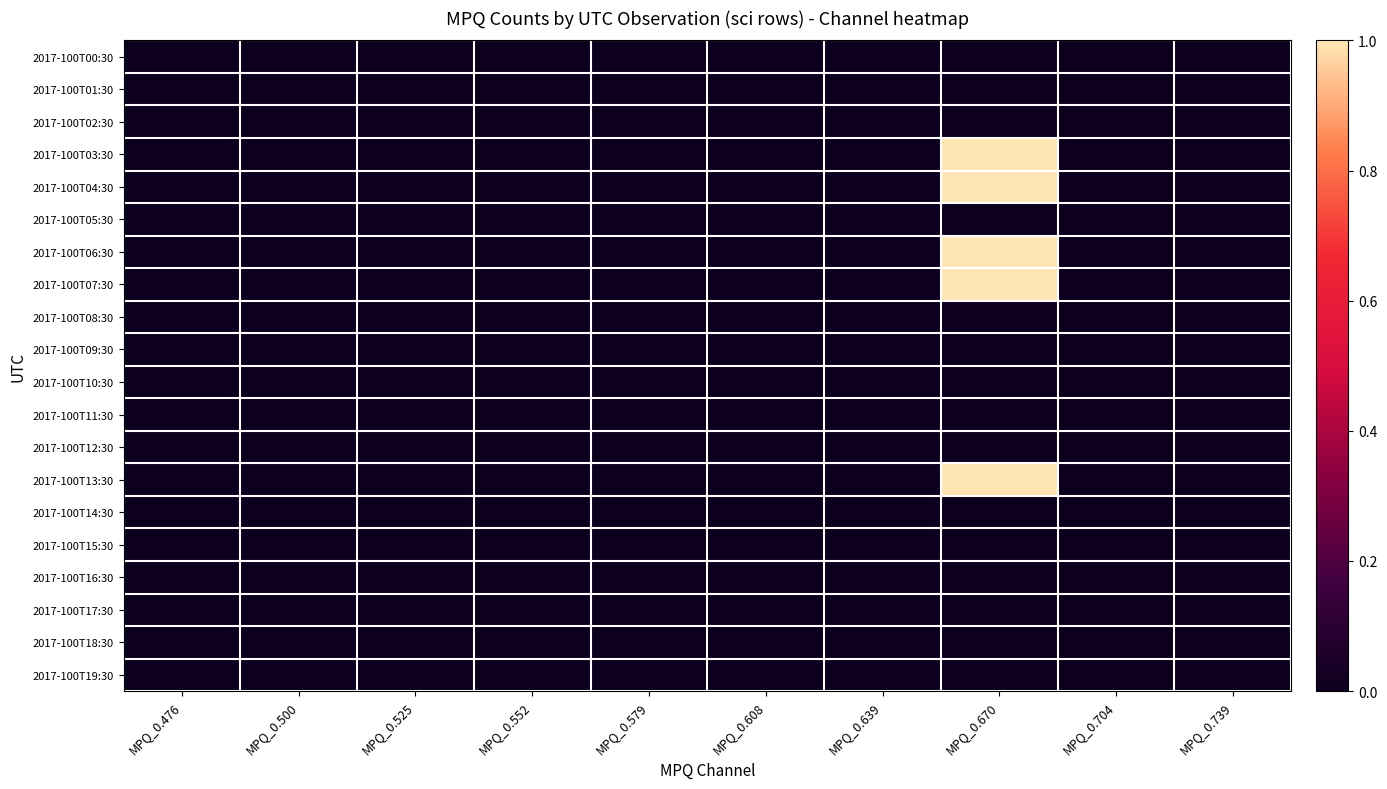

Reading left to right, extract all data points from this chart.

2017-100T00:30: MPQ_0.476=0	MPQ_0.500=0	MPQ_0.525=0	MPQ_0.552=0	MPQ_0.579=0	MPQ_0.608=0	MPQ_0.639=0	MPQ_0.670=0	MPQ_0.704=0	MPQ_0.739=0
2017-100T01:30: MPQ_0.476=0	MPQ_0.500=0	MPQ_0.525=0	MPQ_0.552=0	MPQ_0.579=0	MPQ_0.608=0	MPQ_0.639=0	MPQ_0.670=0	MPQ_0.704=0	MPQ_0.739=0
2017-100T02:30: MPQ_0.476=0	MPQ_0.500=0	MPQ_0.525=0	MPQ_0.552=0	MPQ_0.579=0	MPQ_0.608=0	MPQ_0.639=0	MPQ_0.670=0	MPQ_0.704=0	MPQ_0.739=0
2017-100T03:30: MPQ_0.476=0	MPQ_0.500=0	MPQ_0.525=0	MPQ_0.552=0	MPQ_0.579=0	MPQ_0.608=0	MPQ_0.639=0	MPQ_0.670=1	MPQ_0.704=0	MPQ_0.739=0
2017-100T04:30: MPQ_0.476=0	MPQ_0.500=0	MPQ_0.525=0	MPQ_0.552=0	MPQ_0.579=0	MPQ_0.608=0	MPQ_0.639=0	MPQ_0.670=1	MPQ_0.704=0	MPQ_0.739=0
2017-100T05:30: MPQ_0.476=0	MPQ_0.500=0	MPQ_0.525=0	MPQ_0.552=0	MPQ_0.579=0	MPQ_0.608=0	MPQ_0.639=0	MPQ_0.670=0	MPQ_0.704=0	MPQ_0.739=0
2017-100T06:30: MPQ_0.476=0	MPQ_0.500=0	MPQ_0.525=0	MPQ_0.552=0	MPQ_0.579=0	MPQ_0.608=0	MPQ_0.639=0	MPQ_0.670=1	MPQ_0.704=0	MPQ_0.739=0
2017-100T07:30: MPQ_0.476=0	MPQ_0.500=0	MPQ_0.525=0	MPQ_0.552=0	MPQ_0.579=0	MPQ_0.608=0	MPQ_0.639=0	MPQ_0.670=1	MPQ_0.704=0	MPQ_0.739=0
2017-100T08:30: MPQ_0.476=0	MPQ_0.500=0	MPQ_0.525=0	MPQ_0.552=0	MPQ_0.579=0	MPQ_0.608=0	MPQ_0.639=0	MPQ_0.670=0	MPQ_0.704=0	MPQ_0.739=0
2017-100T09:30: MPQ_0.476=0	MPQ_0.500=0	MPQ_0.525=0	MPQ_0.552=0	MPQ_0.579=0	MPQ_0.608=0	MPQ_0.639=0	MPQ_0.670=0	MPQ_0.704=0	MPQ_0.739=0
2017-100T10:30: MPQ_0.476=0	MPQ_0.500=0	MPQ_0.525=0	MPQ_0.552=0	MPQ_0.579=0	MPQ_0.608=0	MPQ_0.639=0	MPQ_0.670=0	MPQ_0.704=0	MPQ_0.739=0
2017-100T11:30: MPQ_0.476=0	MPQ_0.500=0	MPQ_0.525=0	MPQ_0.552=0	MPQ_0.579=0	MPQ_0.608=0	MPQ_0.639=0	MPQ_0.670=0	MPQ_0.704=0	MPQ_0.739=0
2017-100T12:30: MPQ_0.476=0	MPQ_0.500=0	MPQ_0.525=0	MPQ_0.552=0	MPQ_0.579=0	MPQ_0.608=0	MPQ_0.639=0	MPQ_0.670=0	MPQ_0.704=0	MPQ_0.739=0
2017-100T13:30: MPQ_0.476=0	MPQ_0.500=0	MPQ_0.525=0	MPQ_0.552=0	MPQ_0.579=0	MPQ_0.608=0	MPQ_0.639=0	MPQ_0.670=1	MPQ_0.704=0	MPQ_0.739=0
2017-100T14:30: MPQ_0.476=0	MPQ_0.500=0	MPQ_0.525=0	MPQ_0.552=0	MPQ_0.579=0	MPQ_0.608=0	MPQ_0.639=0	MPQ_0.670=0	MPQ_0.704=0	MPQ_0.739=0
2017-100T15:30: MPQ_0.476=0	MPQ_0.500=0	MPQ_0.525=0	MPQ_0.552=0	MPQ_0.579=0	MPQ_0.608=0	MPQ_0.639=0	MPQ_0.670=0	MPQ_0.704=0	MPQ_0.739=0
2017-100T16:30: MPQ_0.476=0	MPQ_0.500=0	MPQ_0.525=0	MPQ_0.552=0	MPQ_0.579=0	MPQ_0.608=0	MPQ_0.639=0	MPQ_0.670=0	MPQ_0.704=0	MPQ_0.739=0
2017-100T17:30: MPQ_0.476=0	MPQ_0.500=0	MPQ_0.525=0	MPQ_0.552=0	MPQ_0.579=0	MPQ_0.608=0	MPQ_0.639=0	MPQ_0.670=0	MPQ_0.704=0	MPQ_0.739=0
2017-100T18:30: MPQ_0.476=0	MPQ_0.500=0	MPQ_0.525=0	MPQ_0.552=0	MPQ_0.579=0	MPQ_0.608=0	MPQ_0.639=0	MPQ_0.670=0	MPQ_0.704=0	MPQ_0.739=0
2017-100T19:30: MPQ_0.476=0	MPQ_0.500=0	MPQ_0.525=0	MPQ_0.552=0	MPQ_0.579=0	MPQ_0.608=0	MPQ_0.639=0	MPQ_0.670=0	MPQ_0.704=0	MPQ_0.739=0